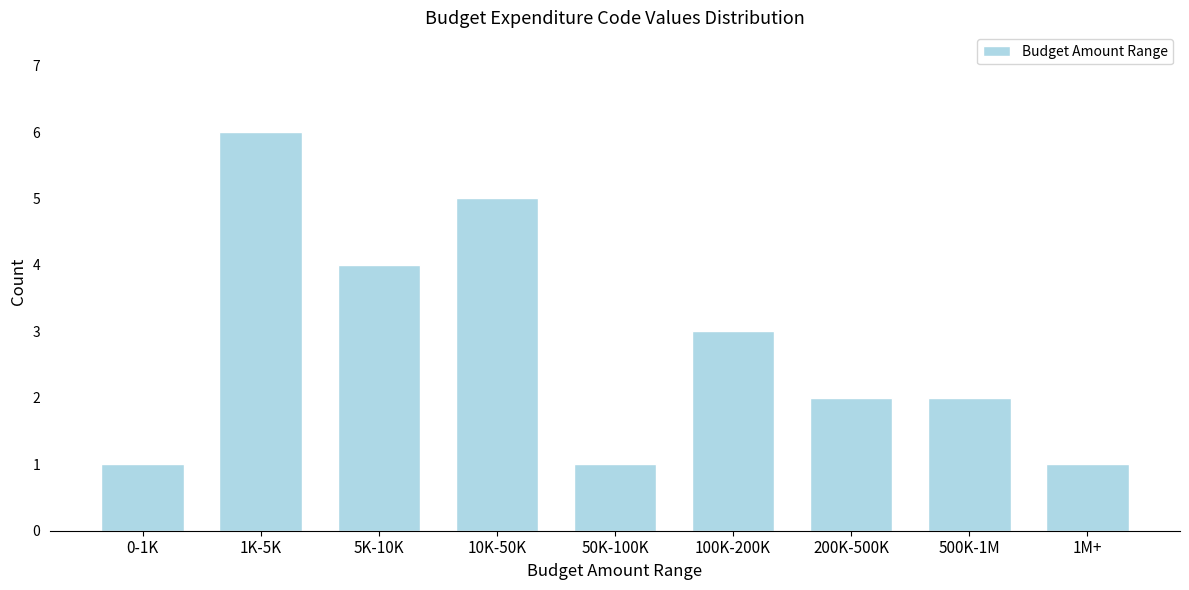

Reading left to right, transcribe all the data shown in this chart.

0-1K=1	1K-5K=6	5K-10K=4	10K-50K=5	50K-100K=1	100K-200K=3	200K-500K=2	500K-1M=2	1M+=1